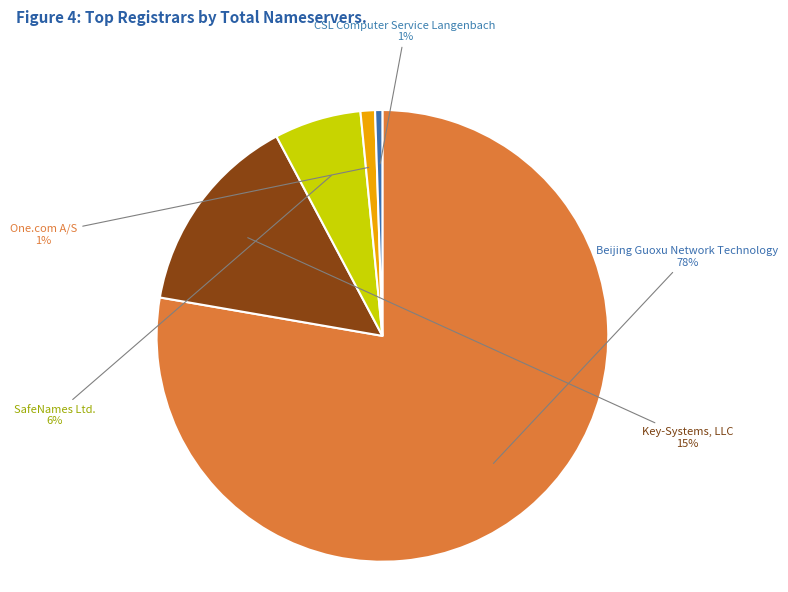

To the nearest percent, what is the average slice percentage?

20%